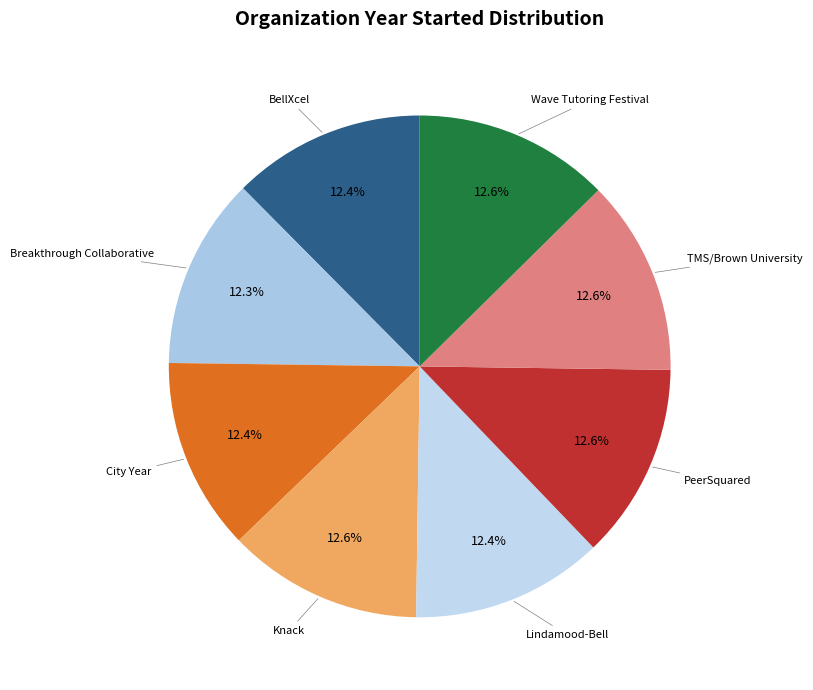

How many slices are in this pie chart?

8